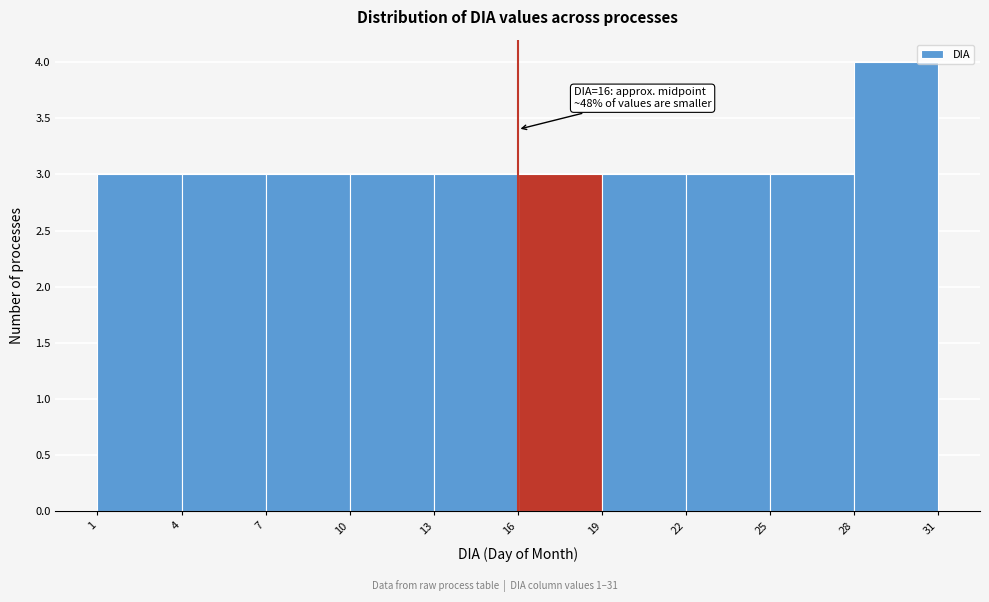

Which range on the x-axis has the tallest bar?

28 to 31